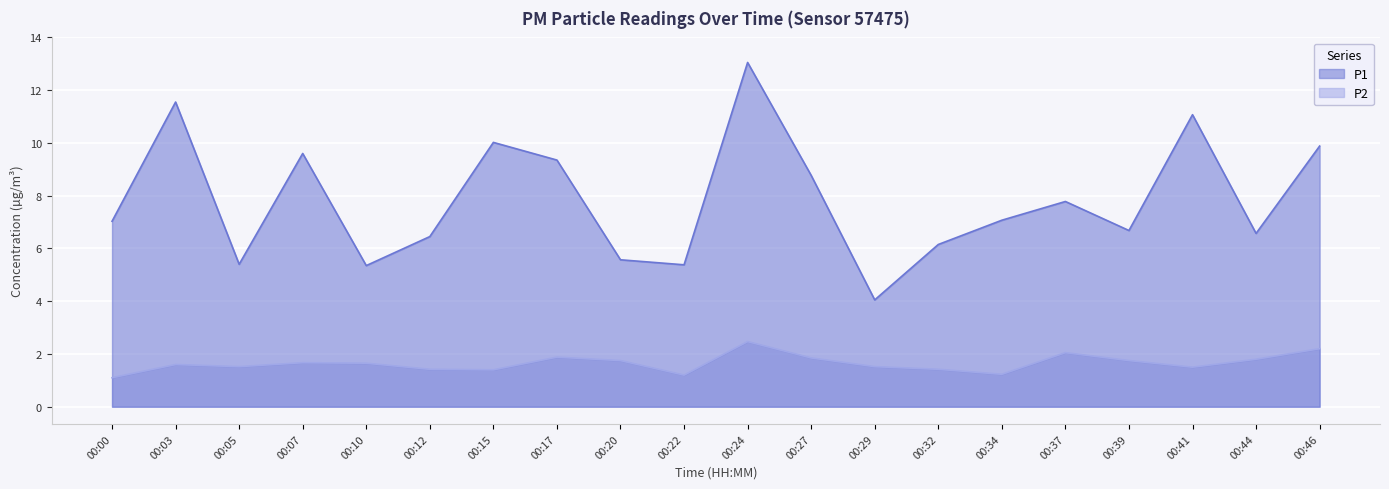

In P2, how many points are higher than both neighbors (excluding endpoints)?

5